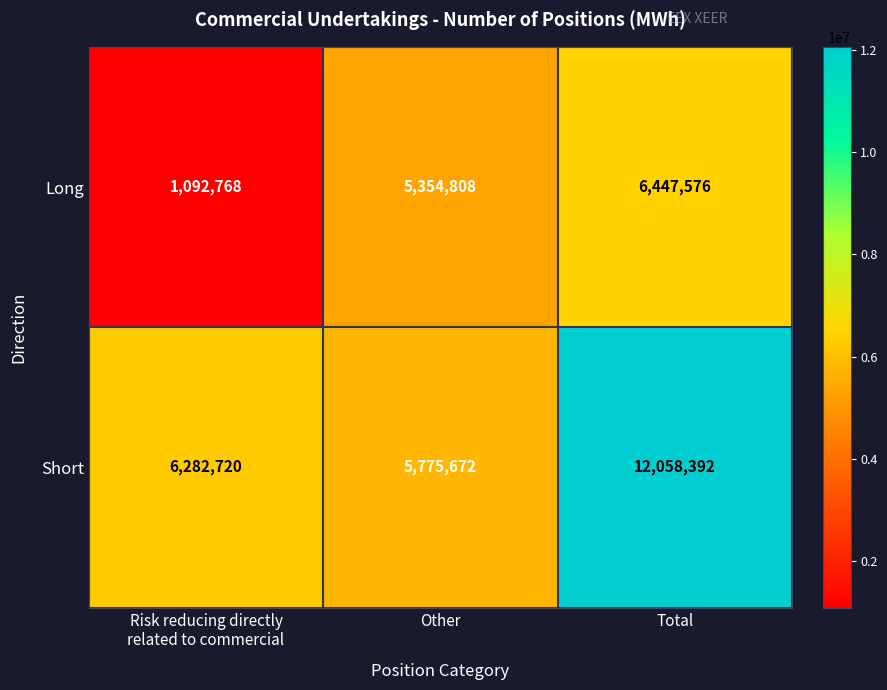

Which series has the largest range (max minus min)?

Short